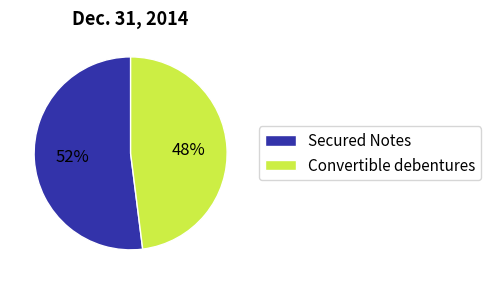

Do Convertible debentures and Secured Notes together represent more than half of the pie?

Yes